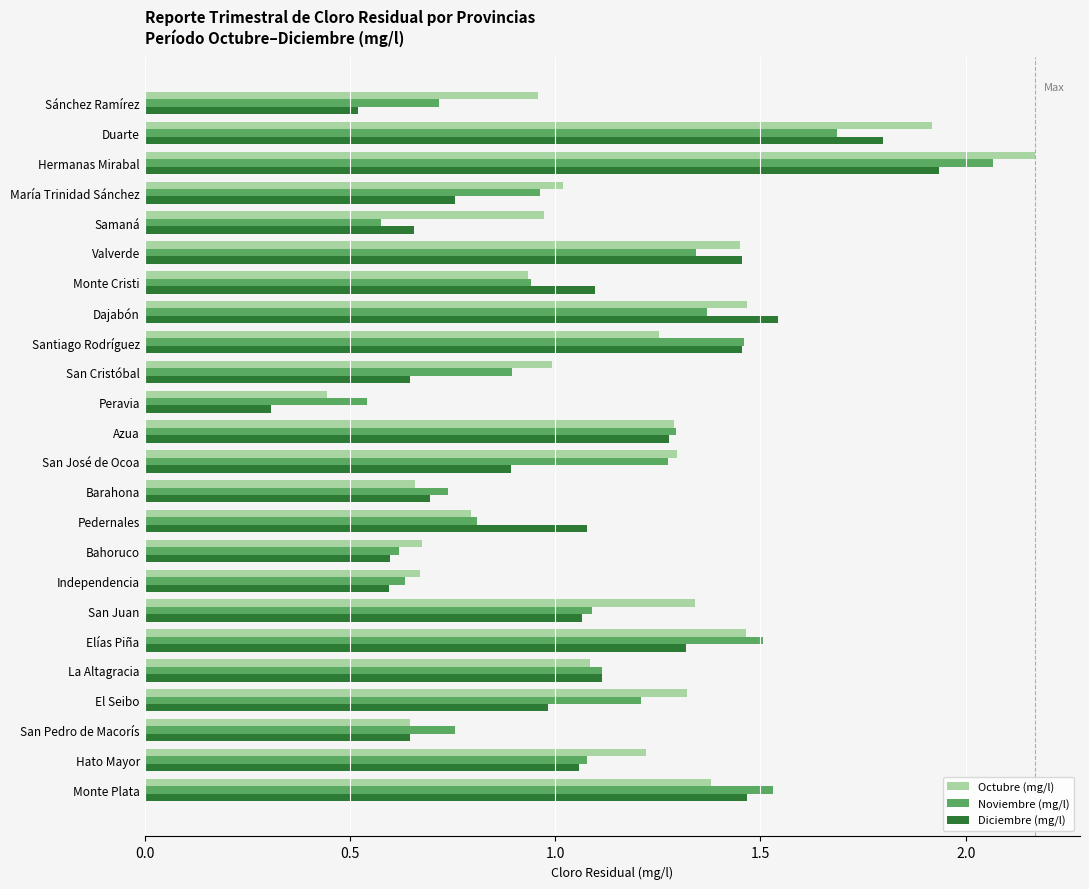

Is it true that Octubre (mg/l) equals 0.6 at Monte Plata?

False